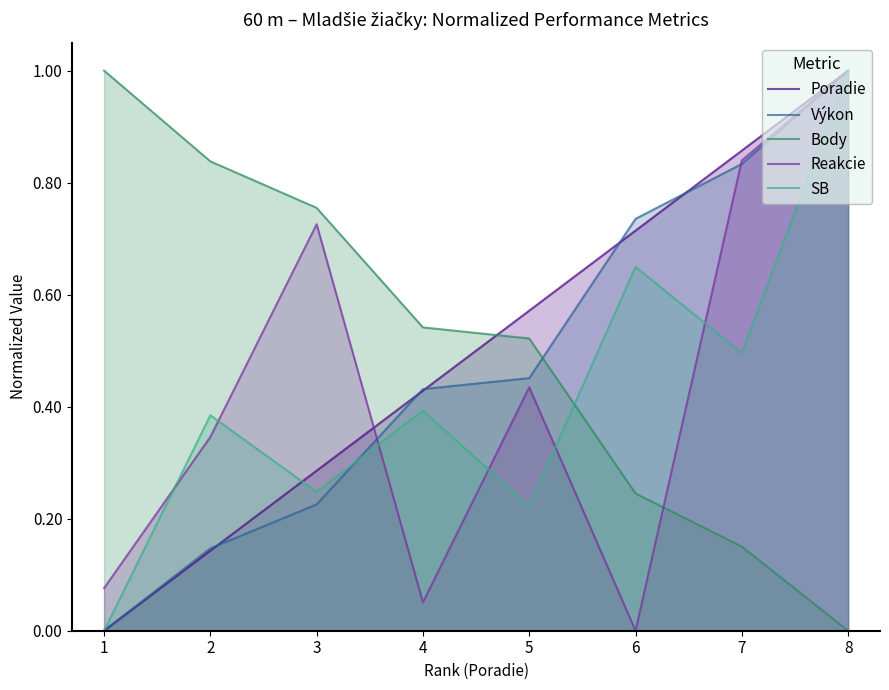

How many positive values does the Body series have?

7